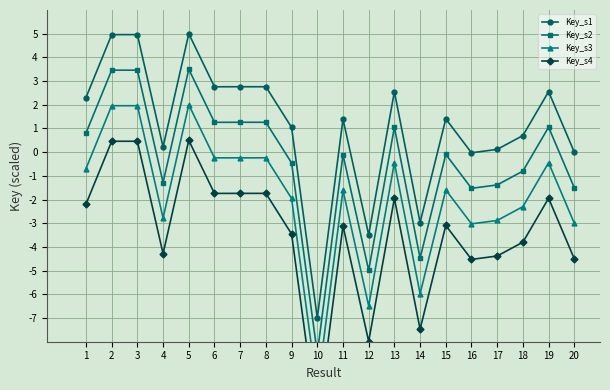

List the labels in order of Key_s3 value, largest first.

5, 3, 2, 7, 8, 6, 13, 19, 1, 15, 11, 9, 18, 4, 17, 20, 16, 14, 12, 10